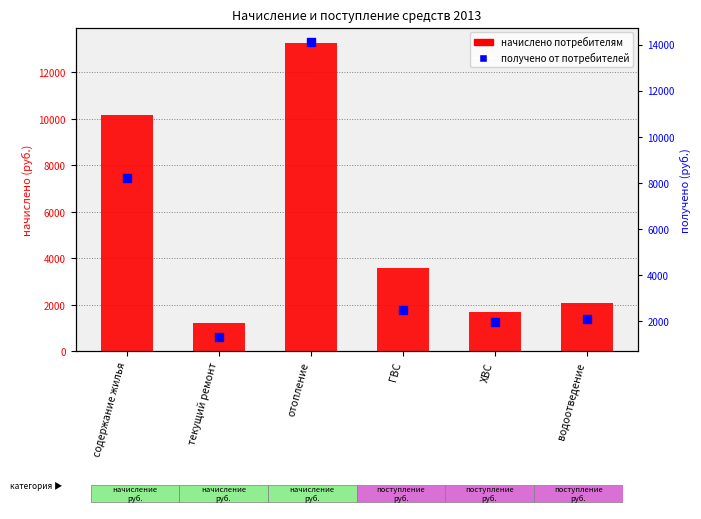

What is the total value across all series at содержание жилья?

18342.9